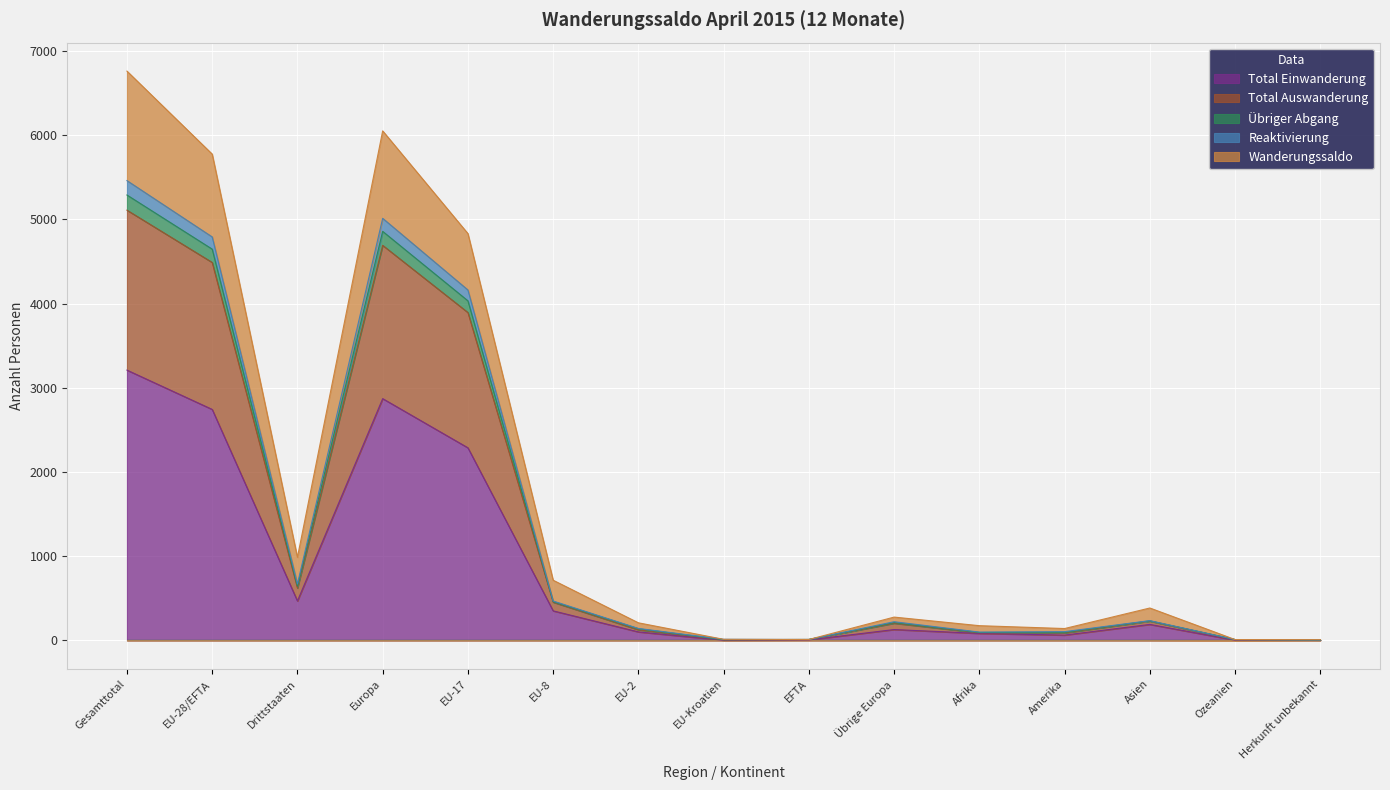

True or false: Total Auswanderung and Wanderungssaldo intersect in this chart.

False